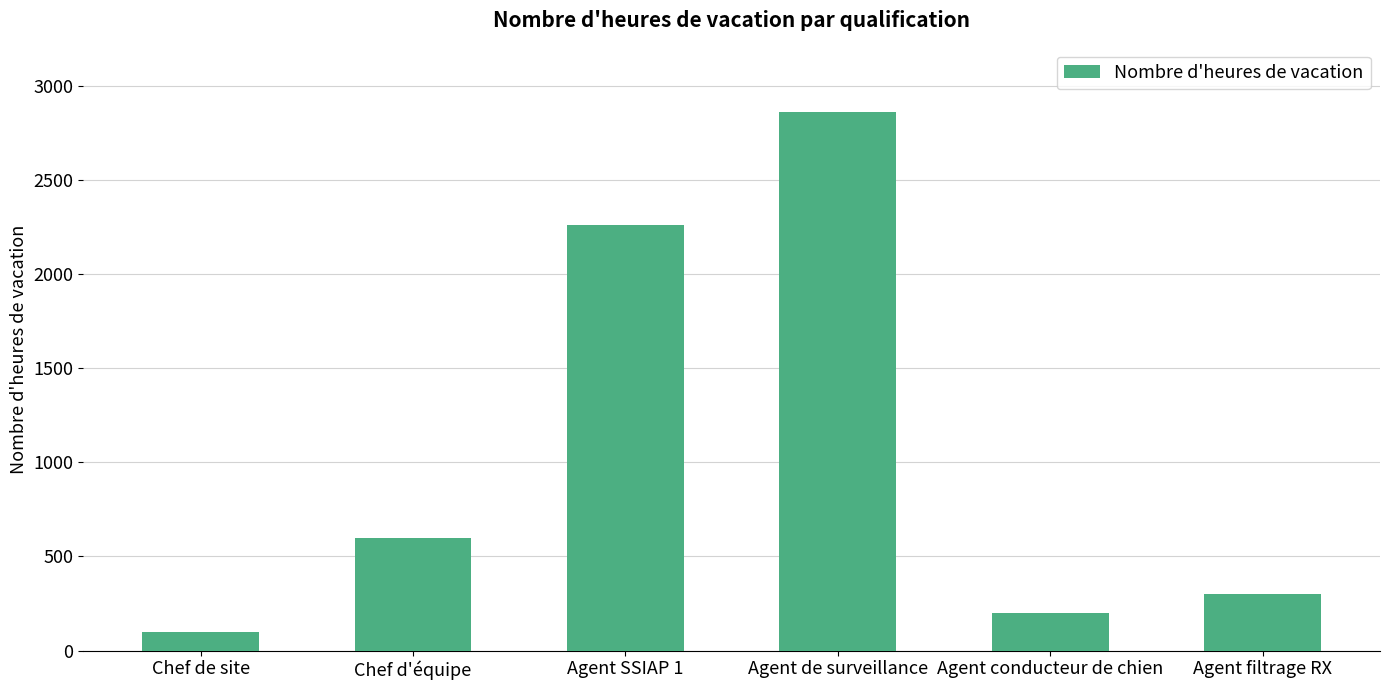

Is it true that the value at Agent conducteur de chien is 84?

False